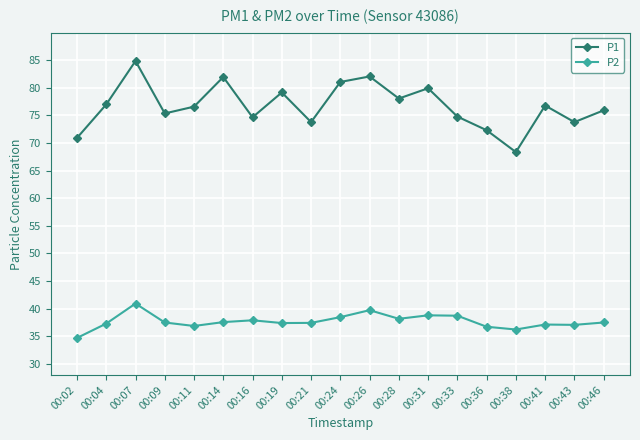

What is the difference between the P2 values at 00:38 and 00:19?

1.2